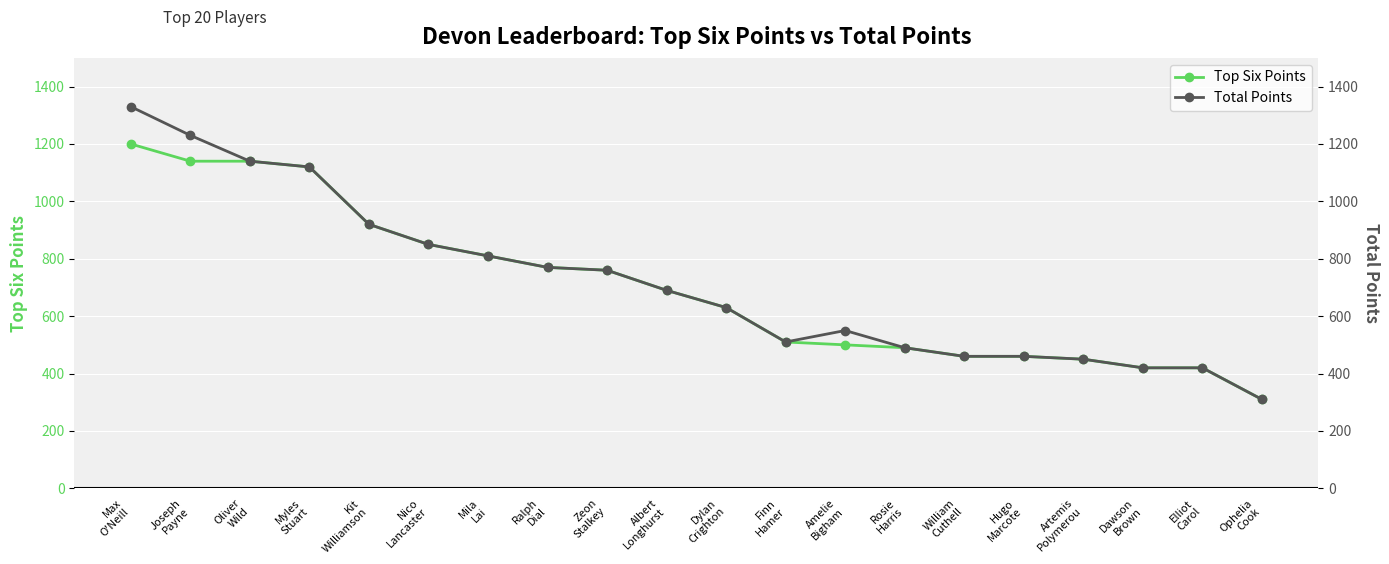

What is the difference between the second highest and minimum values in the Top Six Points series?

830